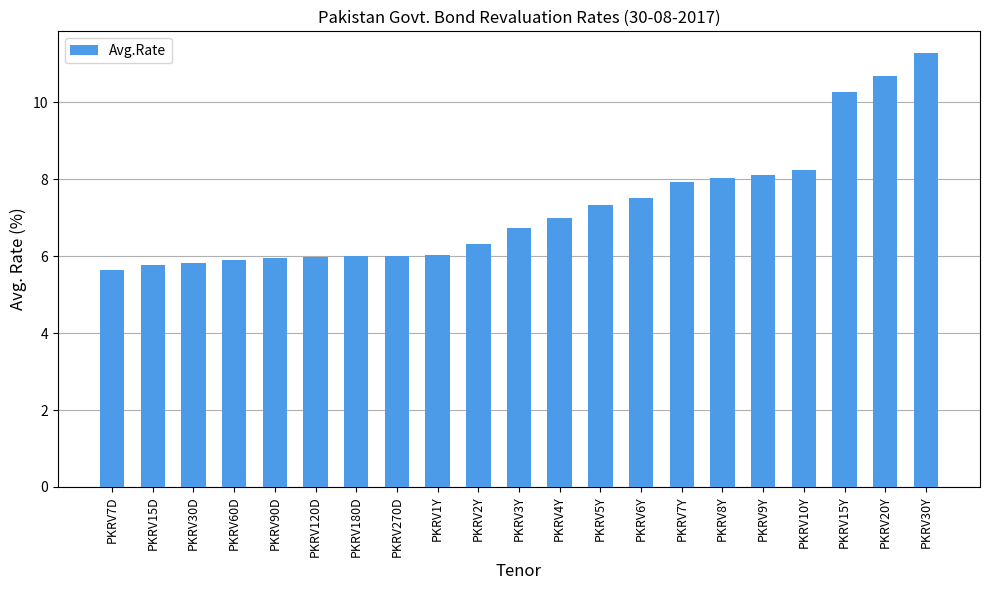

Is it true that the value at PKRV30D is 5.8?

True